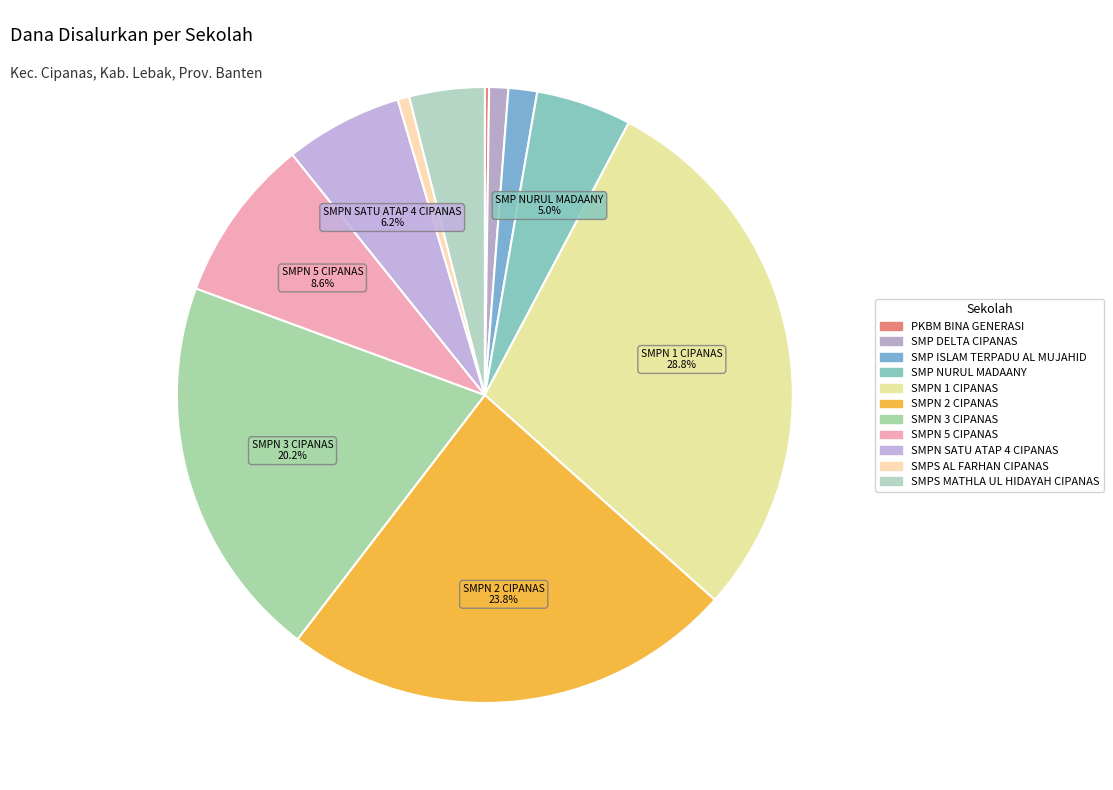

How much of the chart is everything except SMPN SATU ATAP 4 CIPANAS?

93.8%